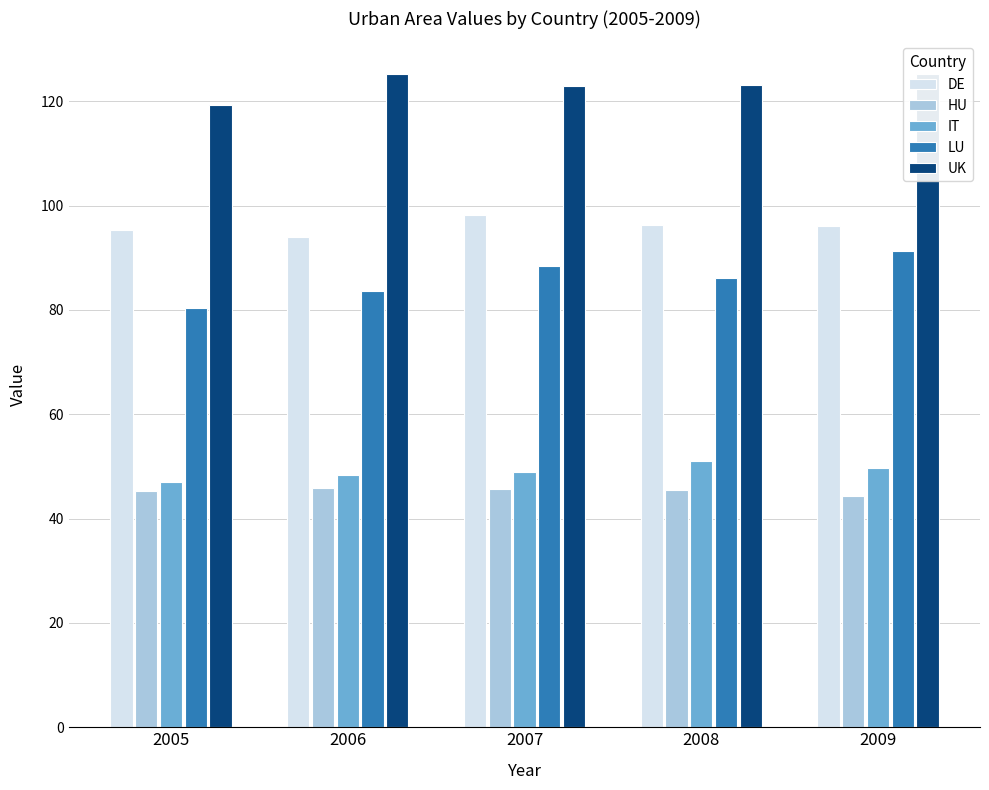

Rank the series by their maximum value, from lowest to highest.

HU, IT, LU, DE, UK